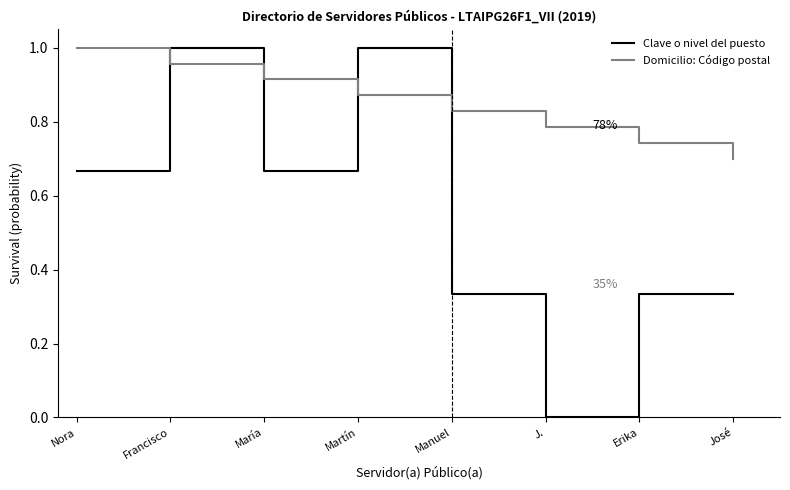

What is the sum of the Clave o nivel del puesto values at Martín and Nora?

1.7